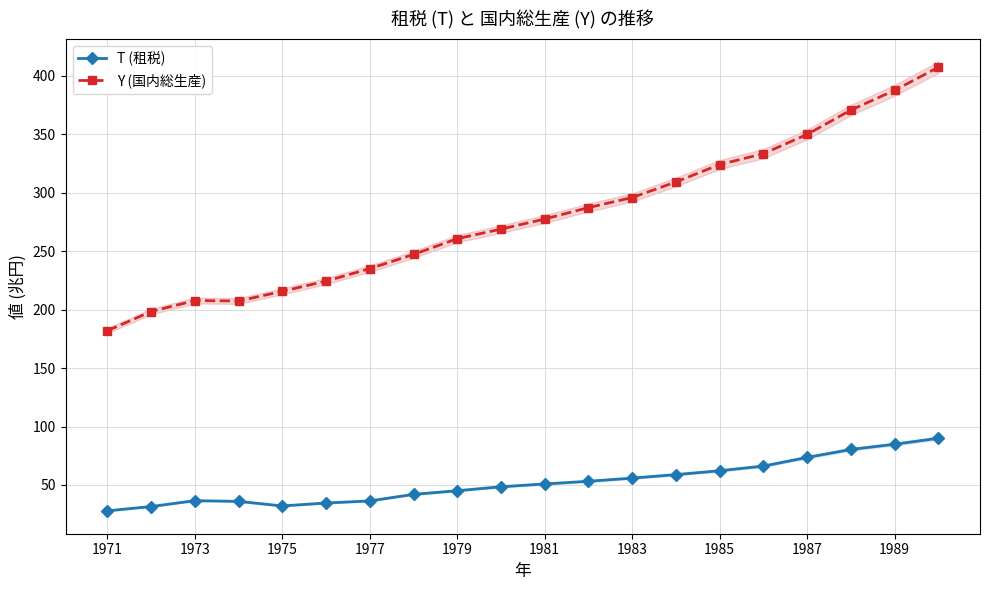

True or false: Y (国内総生産) and T (租税) cross at least once.

False